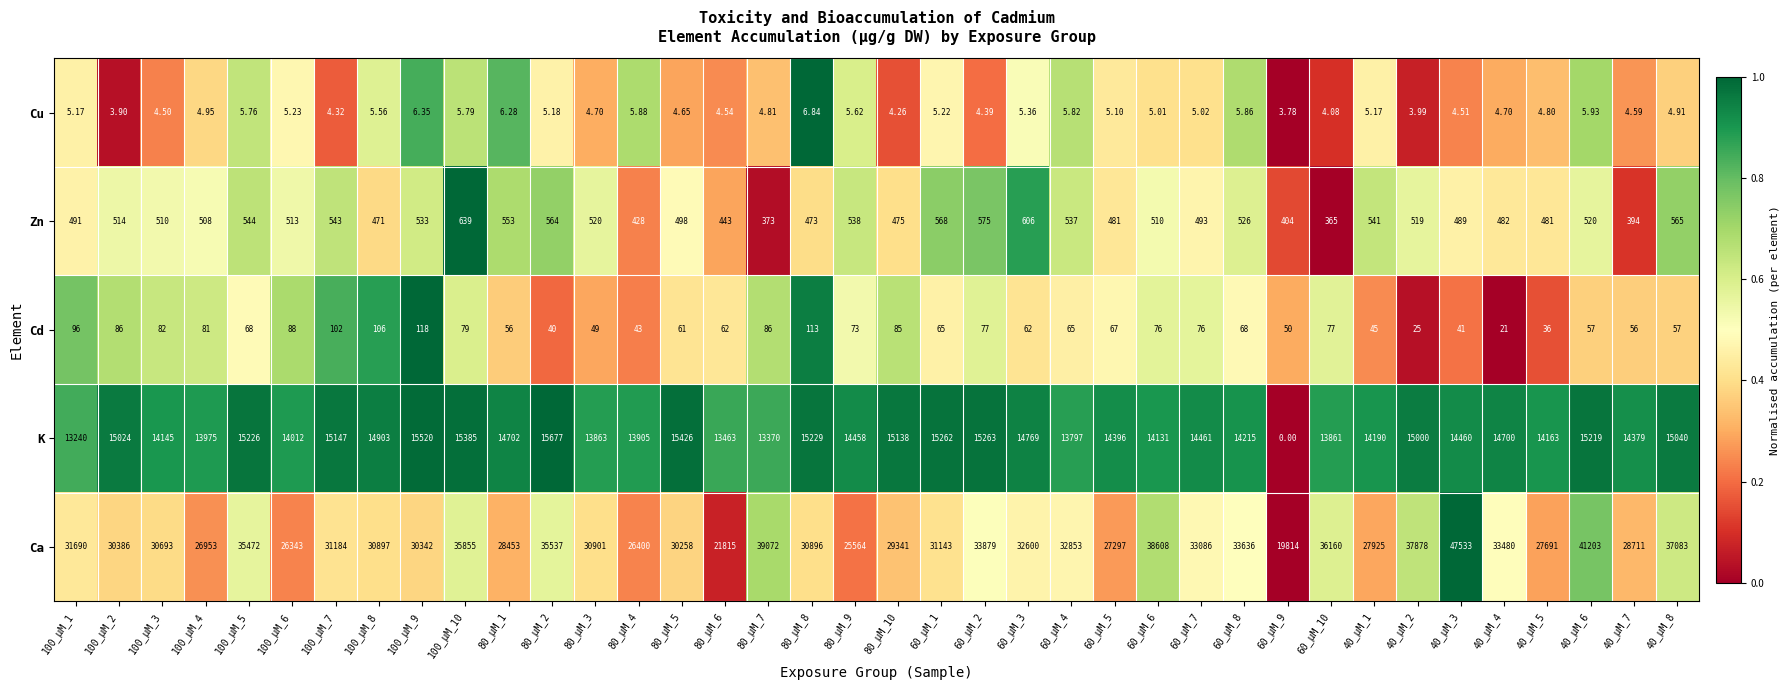

What is the spread (max minus min) of values at 100_µM_8?

30891.4